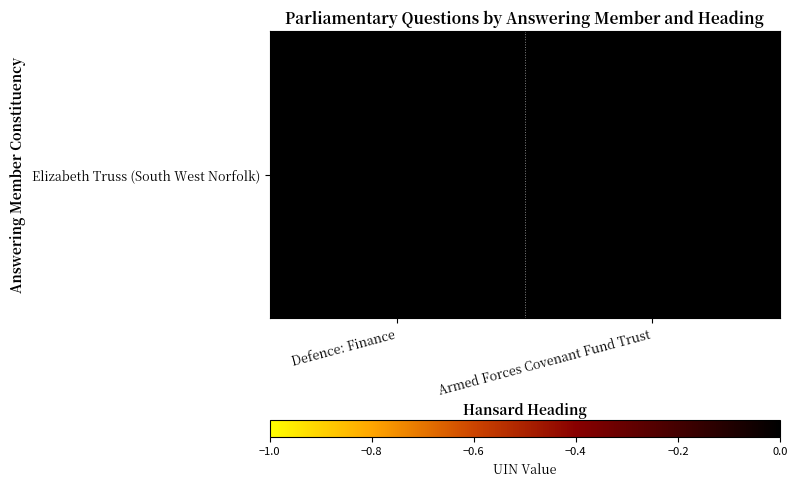

Is it true that the value at Armed Forces Covenant Fund Trust is 0.0?

True